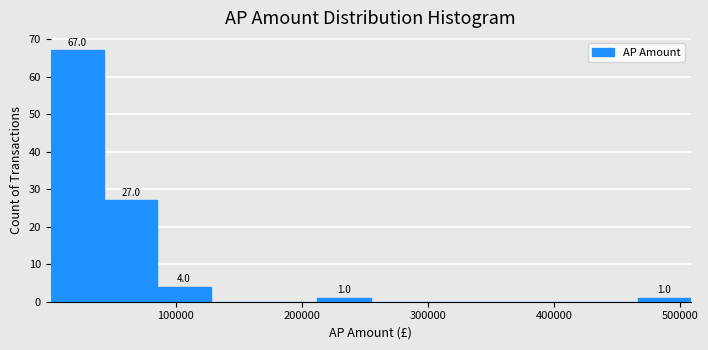

Which range on the x-axis has the tallest bar?

0 to 40000